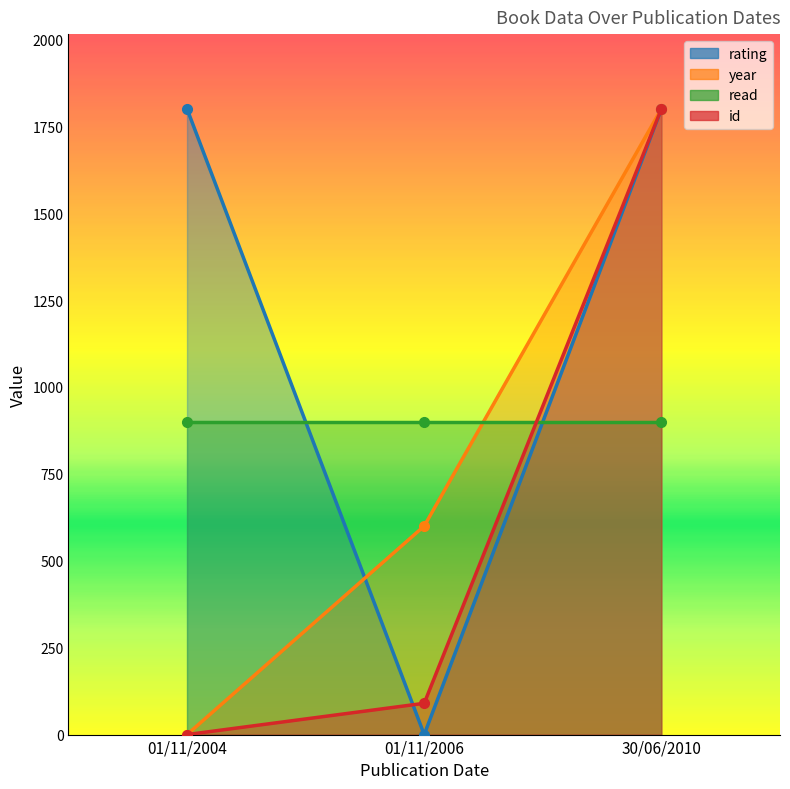

Which series changed the most between 01/11/2004 and 30/06/2010?

year